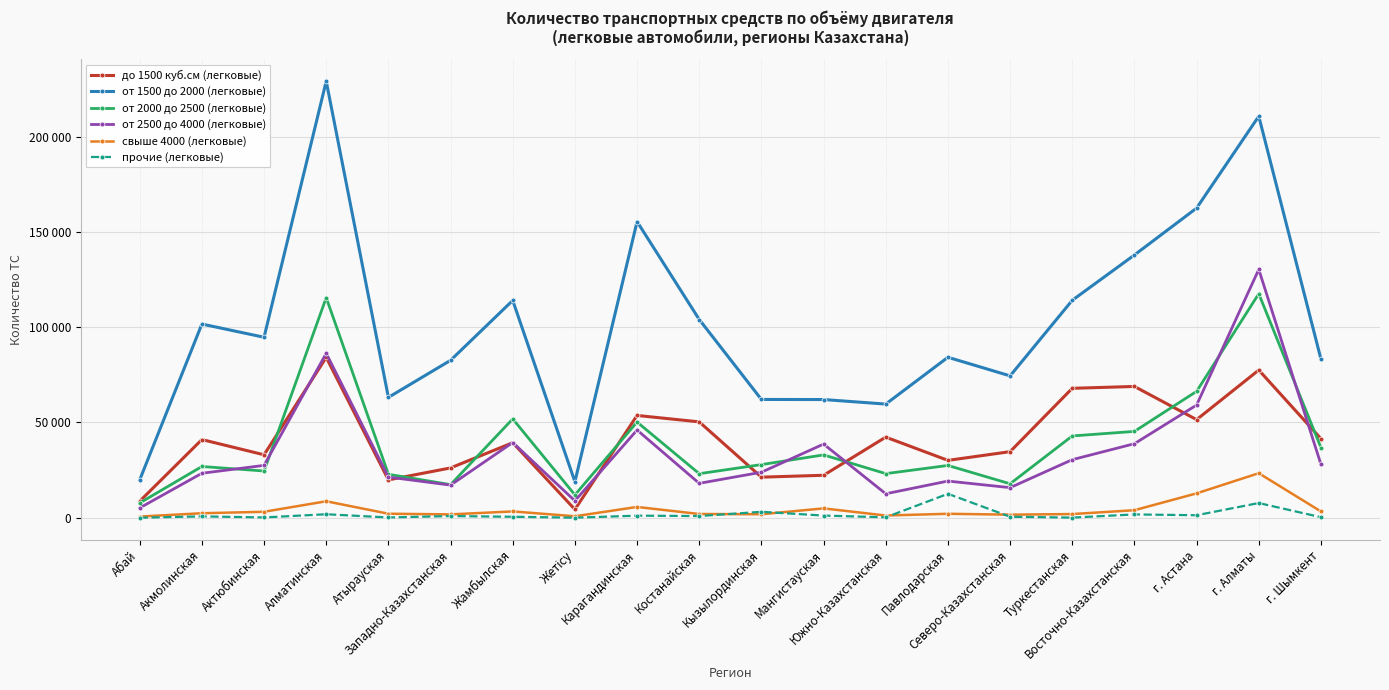

Reading right to left, what are all the values shown in this chart?

до 1500 куб.см (легковые): г. Шымкент=41495	г. Алматы=77489	г. Астана=51489	Восточно-Казахстанская=68894	Туркестанская=67921	Северо-Казахстанская=34685	Павлодарская=30113	Южно-Казахстанская=42309	Мангистауская=22293	Кызылординская=21303	Костанайская=50317	Карагандинская=53682	Жетісу=4370	Жамбылская=39384	Западно-Казахстанская=26147	Атырауская=19870	Алматинская=84146	Актюбинская=33040	Акмолинская=41034	Абай=8681
от 1500 до 2000 (легковые): г. Шымкент=83271	г. Алматы=210671	г. Астана=162469	Восточно-Казахстанская=137884	Туркестанская=114103	Северо-Казахстанская=74446	Павлодарская=84206	Южно-Казахстанская=59649	Мангистауская=62031	Кызылординская=62073	Костанайская=104024	Карагандинская=155386	Жетісу=18902	Жамбылская=114025	Западно-Казахстанская=82607	Атырауская=63154	Алматинская=229042	Актюбинская=94701	Акмолинская=101641	Абай=19879
от 2000 до 2500 (легковые): г. Шымкент=36832	г. Алматы=117544	г. Астана=66320	Восточно-Казахстанская=45314	Туркестанская=42931	Северо-Казахстанская=17829	Павлодарская=27444	Южно-Казахстанская=23158	Мангистауская=32981	Кызылординская=27894	Костанайская=23125	Карагандинская=50214	Жетісу=11993	Жамбылская=51880	Западно-Казахстанская=17383	Атырауская=22813	Алматинская=115481	Актюбинская=24531	Акмолинская=26899	Абай=7755
от 2500 до 4000 (легковые): г. Шымкент=28021	г. Алматы=130297	г. Астана=59138	Восточно-Казахстанская=38859	Туркестанская=30482	Северо-Казахстанская=15801	Павлодарская=19257	Южно-Казахстанская=12588	Мангистауская=38661	Кызылординская=23889	Костанайская=18061	Карагандинская=46039	Жетісу=8881	Жамбылская=39489	Западно-Казахстанская=17124	Атырауская=21358	Алматинская=86272	Актюбинская=27488	Акмолинская=23350	Абай=5160
свыше 4000 (легковые): г. Шымкент=3308	г. Алматы=23380	г. Астана=12799	Восточно-Казахстанская=3961	Туркестанская=1947	Северо-Казахстанская=1627	Павлодарская=2086	Южно-Казахстанская=1183	Мангистауская=4919	Кызылординская=1850	Костанайская=1977	Карагандинская=5678	Жетісу=791	Жамбылская=3327	Западно-Казахстанская=1778	Атырауская=2123	Алматинская=8654	Актюбинская=3135	Акмолинская=2375	Абай=628
прочие (легковые): г. Шымкент=297	г. Алматы=7729	г. Астана=1328	Восточно-Казахстанская=1752	Туркестанская=85	Северо-Казахстанская=534	Павлодарская=12565	Южно-Казахстанская=238	Мангистауская=1153	Кызылординская=3130	Костанайская=904	Карагандинская=1098	Жетісу=43	Жамбылская=528	Западно-Казахстанская=903	Атырауская=155	Алматинская=1850	Актюбинская=176	Акмолинская=723	Абай=18